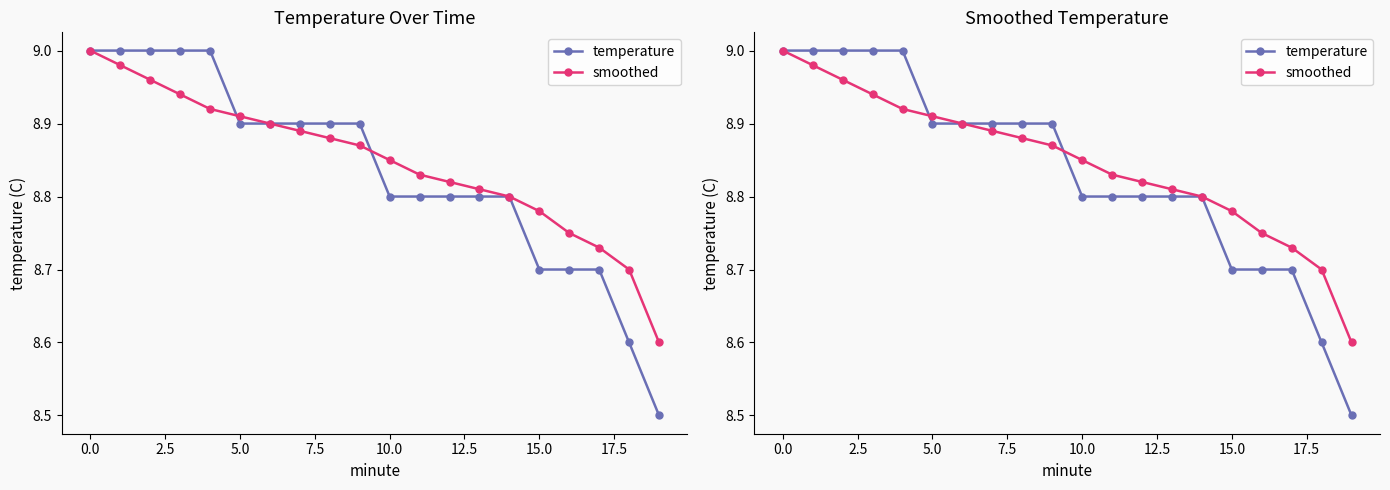

What is the average value of the temperature series?

8.8